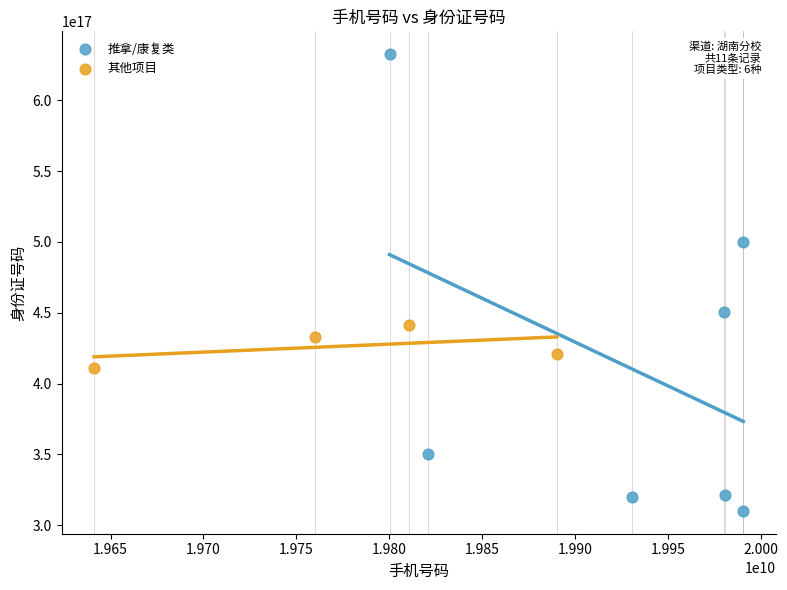

Which series has the widest spread of Y values?

推拿/康复类